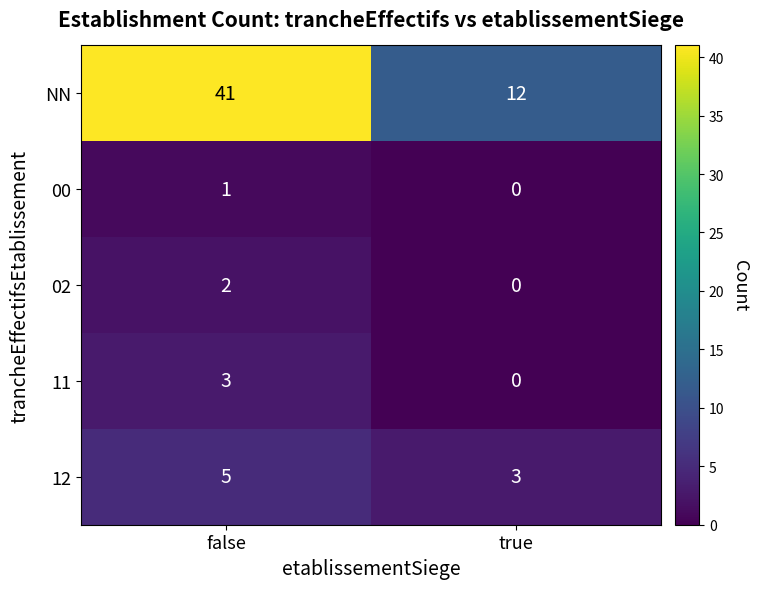

The 02 series shows 0 at true. True or false?

True